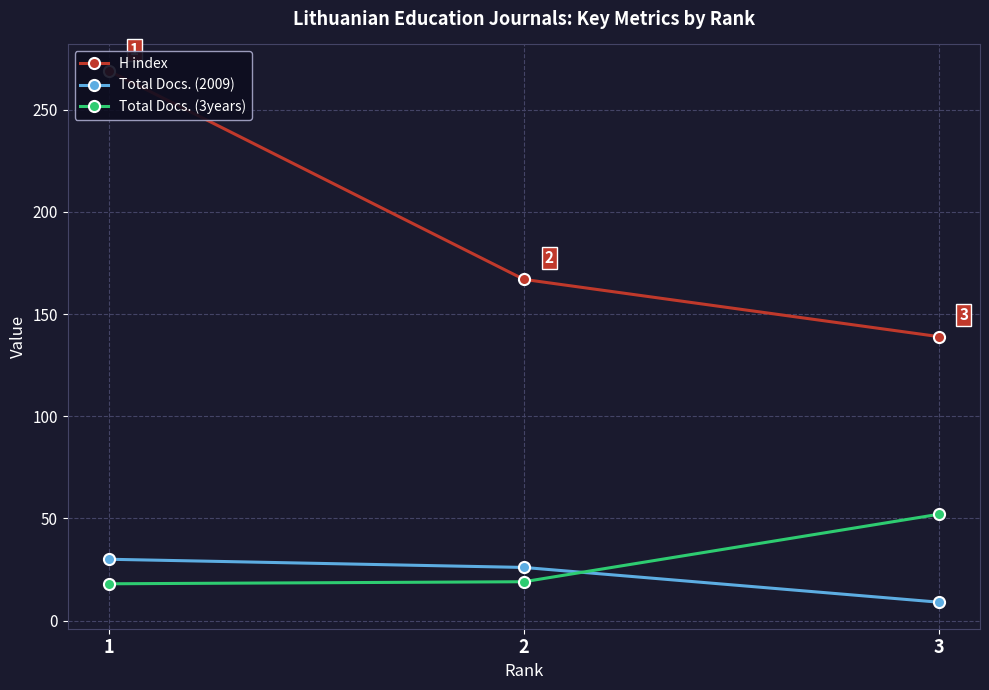

Between 1 and 3, which is larger?

1